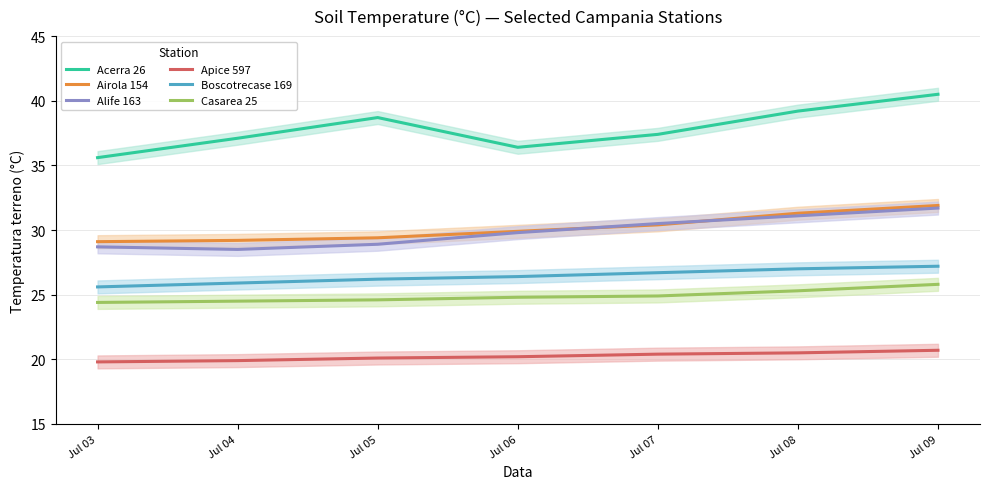

What is the lowest value of the Airola 154 series?

29.1